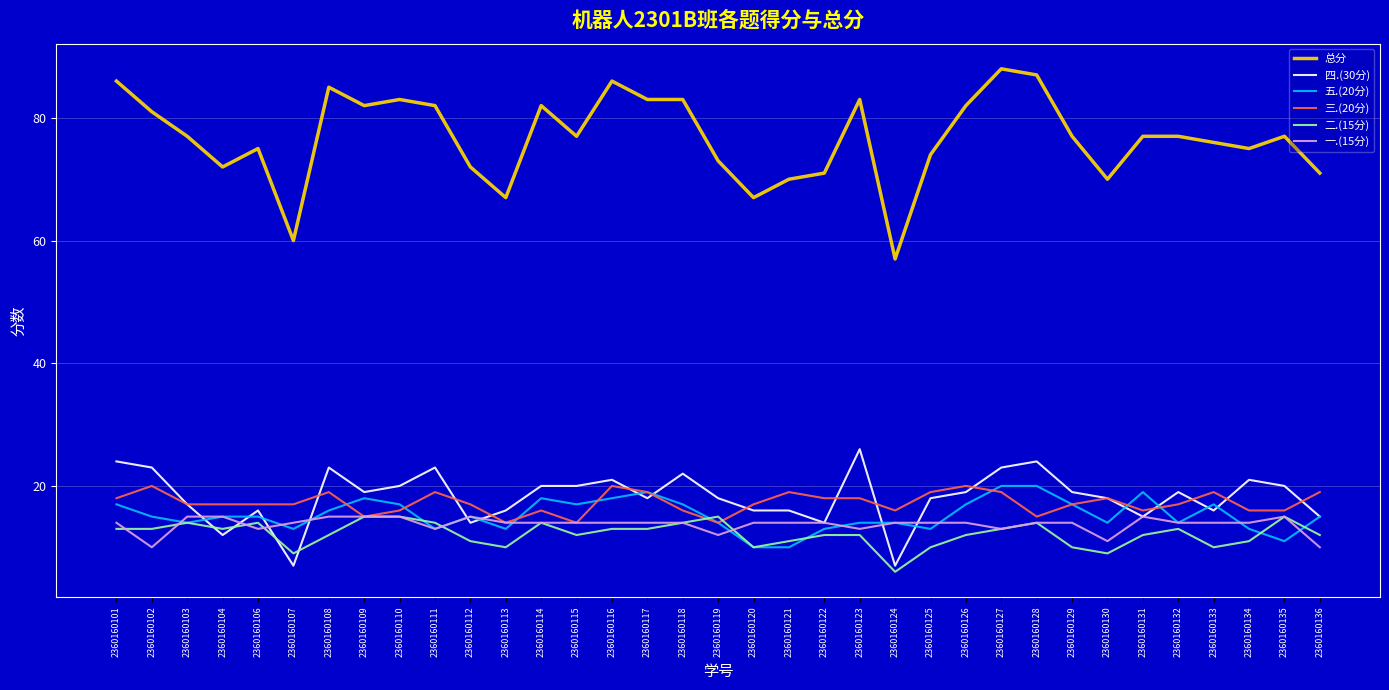

At 2360160102, list the series in order from smallest to largest.

一.(15分), 二.(15分), 五.(20分), 三.(20分), 四.(30分), 总分